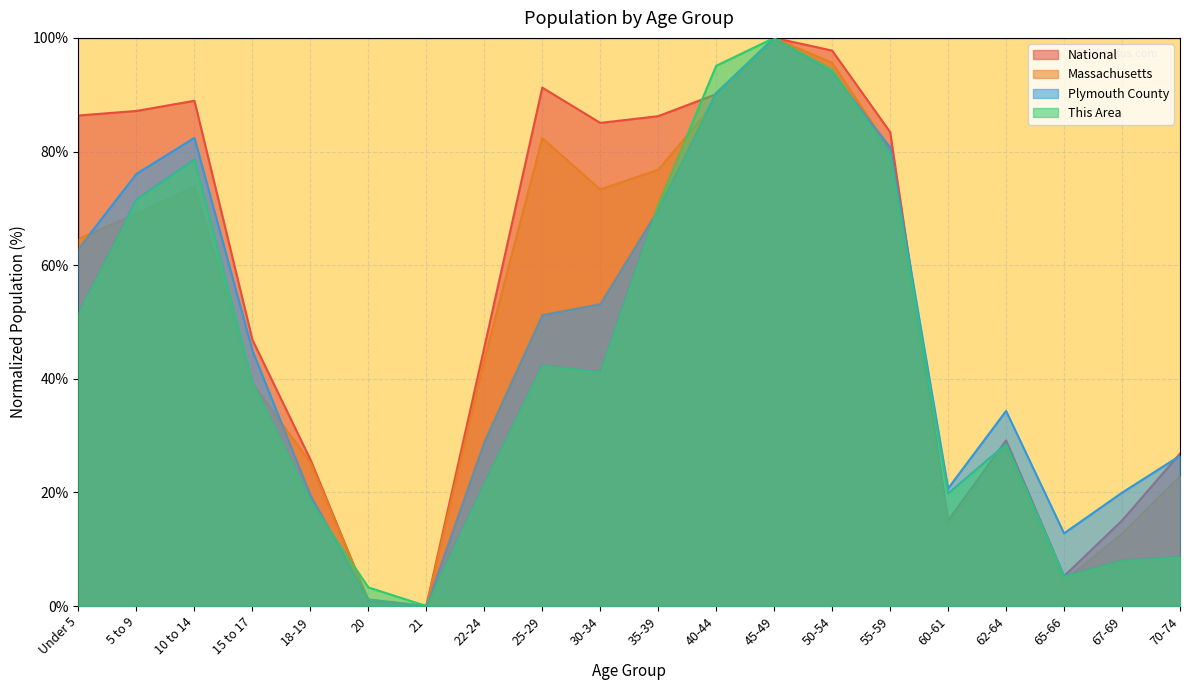

At which label does This Area reach its peak?

45-49